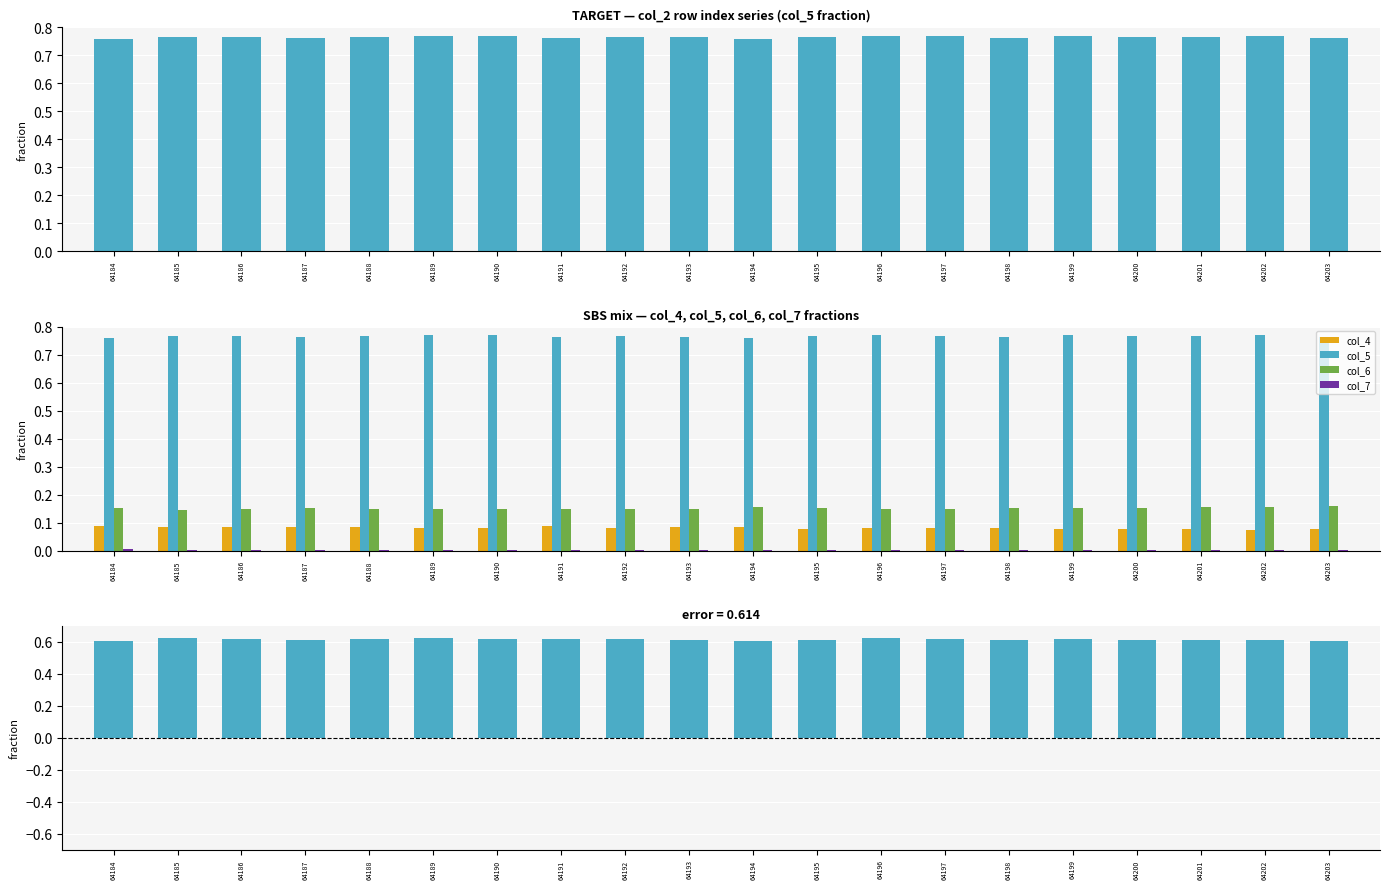

True or false: col_5 - col_6 (pos) has a value of 0.6 at 64186.

True